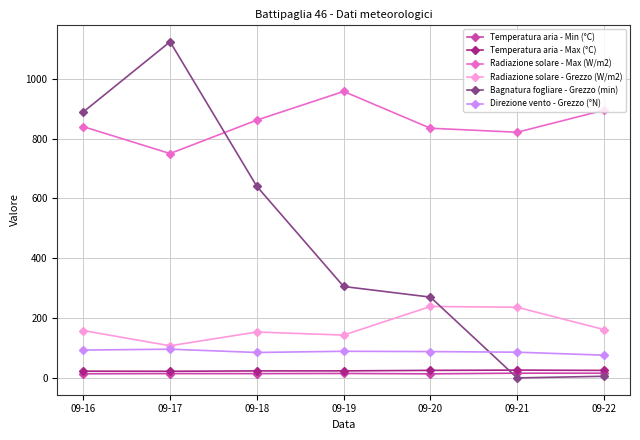

Where is Bagnatura fogliare - Grezzo (min) nearest to the value 561?

09-18